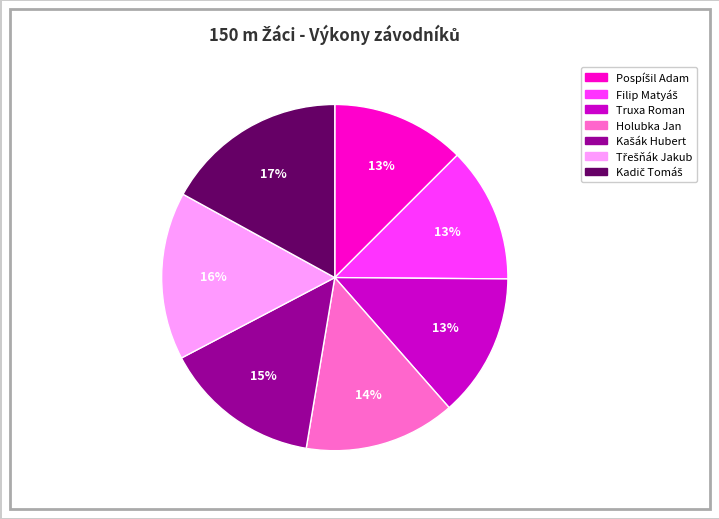

Is Truxa Roman the majority of the pie?

No